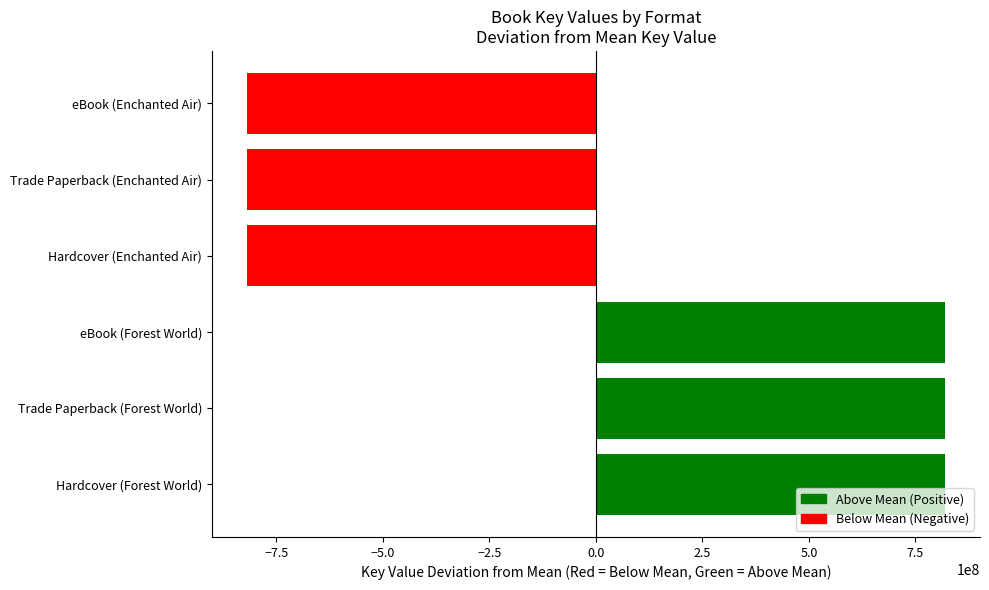

True or false: the data shows 819507846 at eBook (Forest World).

True